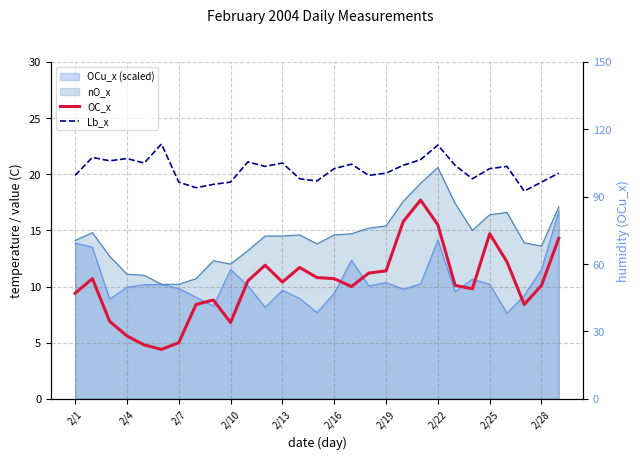

Where is Lb_x nearest to the value 20?

2/1